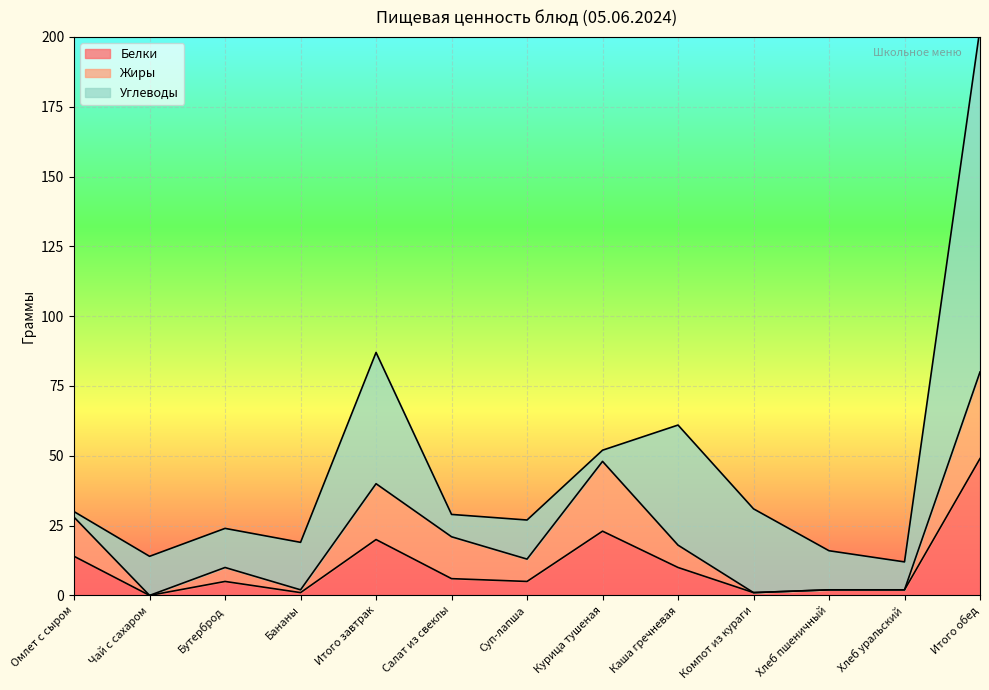

In Жиры, how many points are lower than both neighbors (excluding endpoints)?

3